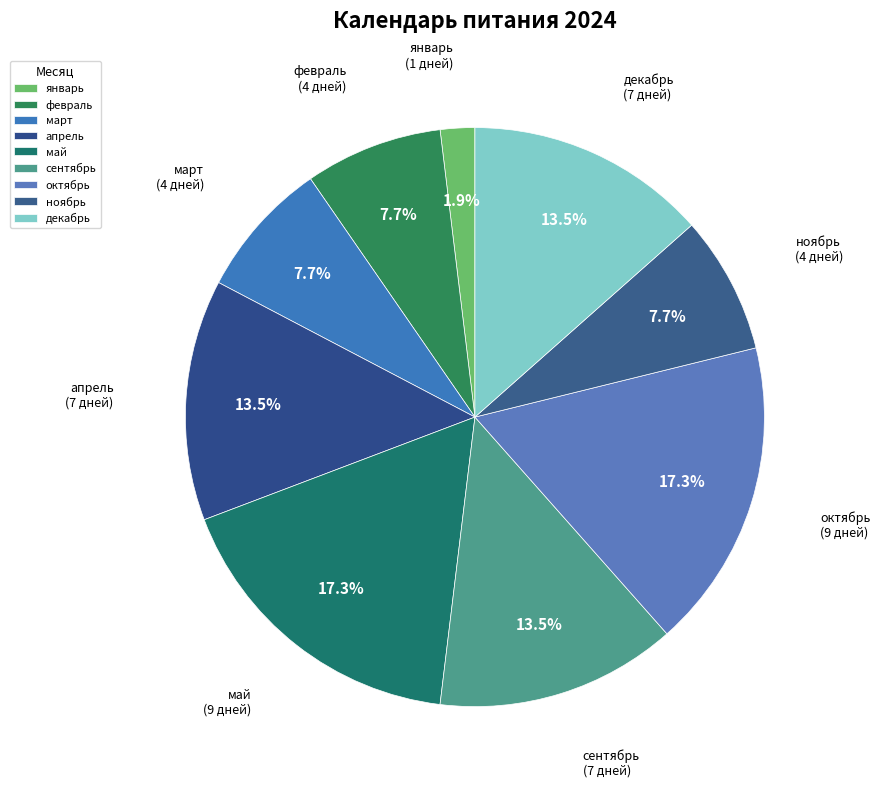

True or false: сентябрь accounts for 4% of the total.

False